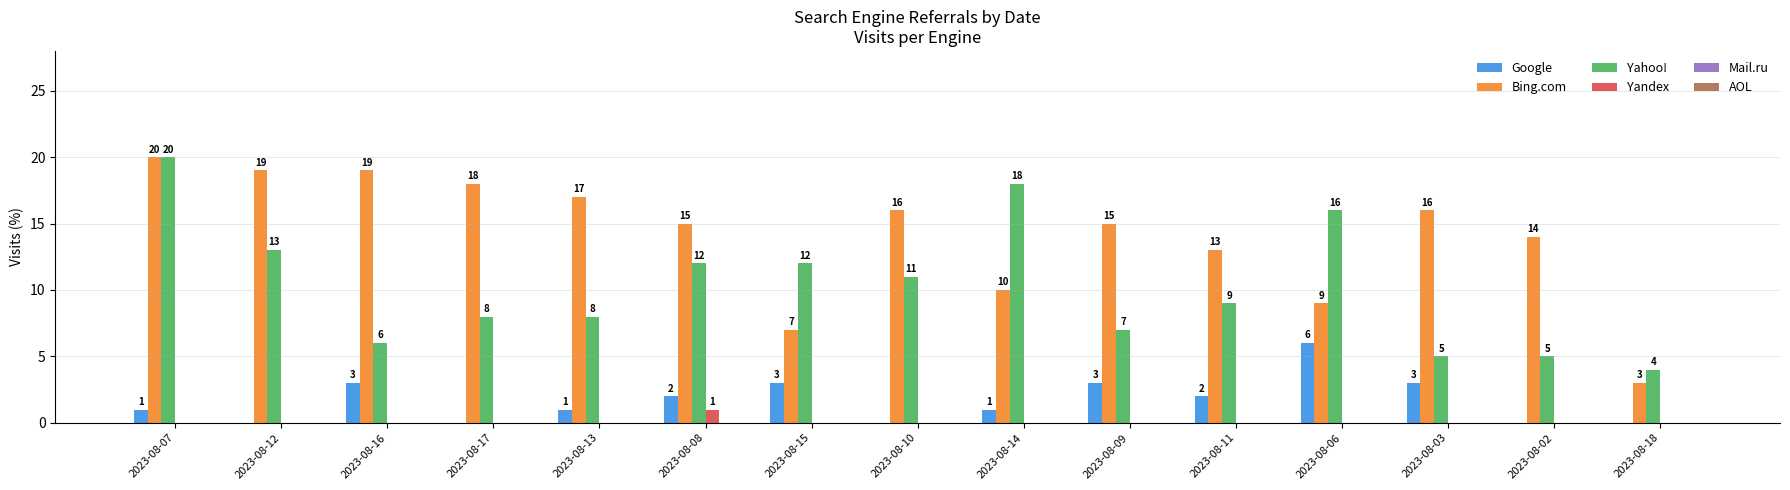

The value of Bing.com at 2023-08-10 is 24. True or false?

False